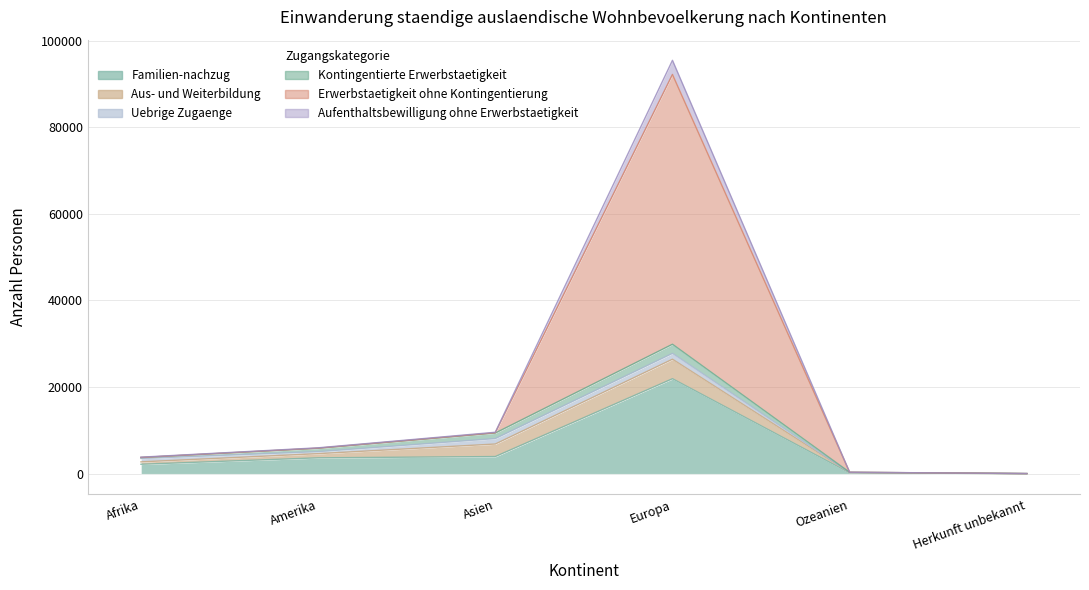

At which label is Aufenthaltsbewilligung ohne Erwerbstaetigkeit closest to 46114?

Asien